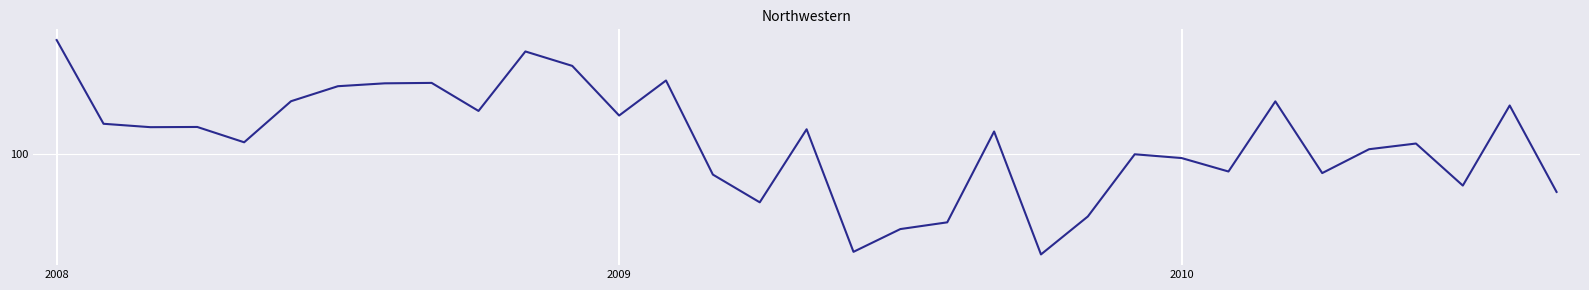

What is the label of the 13th point from the right?

20